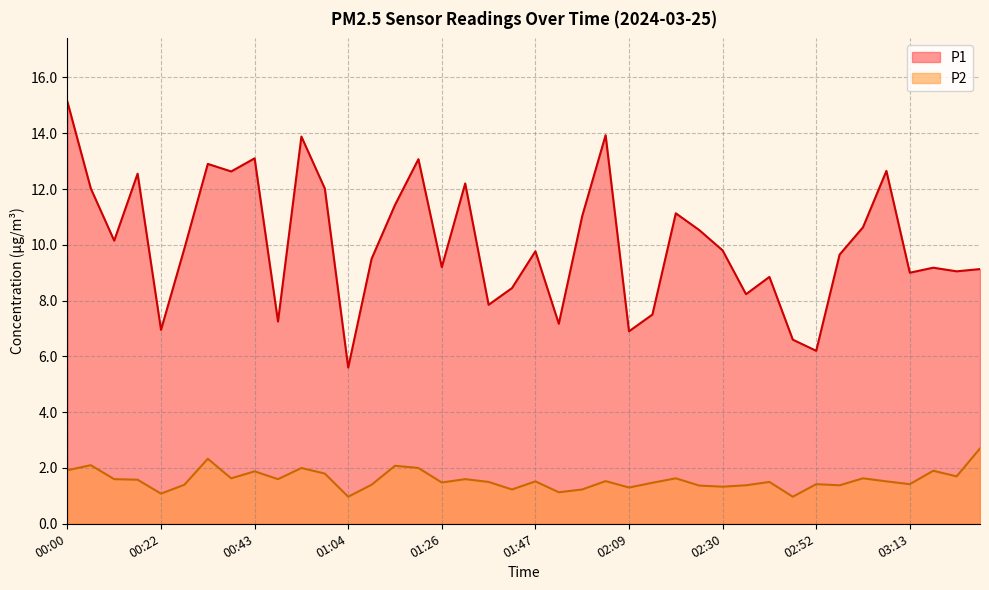

Does the chart have visible grid lines?

Yes